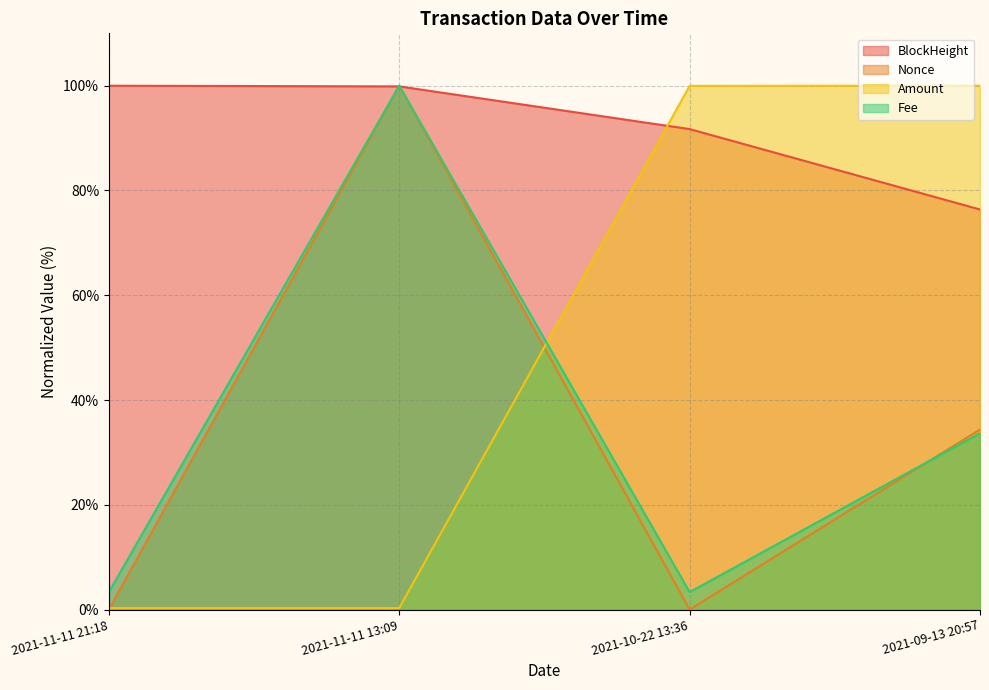

True or false: Fee and BlockHeight intersect in this chart.

True